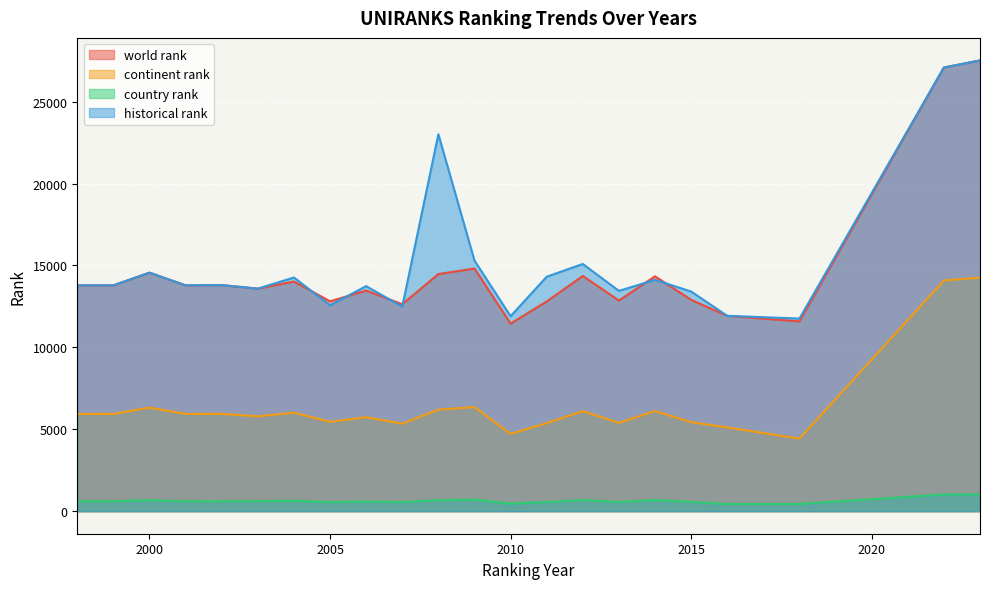

Reading left to right, what are all the values shown in this chart?

world rank: 1998=13787.0	1999=13787.0	2000=14562.0	2001=13787.0	2002=13800.0	2003=13586.0	2004=14020.0	2005=12813.0	2006=13467.0	2007=12635.0	2008=14474.0	2009=14813.0	2010=11451.0	2011=12801.0	2012=14360.0	2013=12857.0	2014=14338.0	2015=12904.0	2016=11923.0	2018=11587.0	2022=27086.0	2023=27518.0
continent rank: 1998=5935.0	1999=5937.0	2000=6322.0	2001=5937.0	2002=5942.0	2003=5792.0	2004=6014.0	2005=5457.0	2006=5735.0	2007=5344.0	2008=6198.0	2009=6355.0	2010=4721.0	2011=5378.0	2012=6106.0	2013=5396.0	2014=6116.0	2015=5435.0	2016=5114.0	2018=4432.0	2022=14084.0	2023=14260.0
country rank: 1998=600.0	1999=600.0	2000=672.0	2001=600.0	2002=601.0	2003=609.0	2004=636.0	2005=548.0	2006=596.0	2007=551.0	2008=676.0	2009=706.0	2010=465.0	2011=558.0	2012=681.0	2013=558.0	2014=682.0	2015=567.0	2016=438.0	2018=440.0	2022=1021.0	2023=1024.0
historical rank: 1998=13787.0	1999=13787.0	2000=14562.0	2001=13787.0	2002=13800.0	2003=13586.0	2004=14267.0	2005=12569.0	2006=13739.0	2007=12486.5	2008=23010.5	2009=15301.0	2010=11902.5	2011=14313.5	2012=15092.0	2013=13448.5	2014=14122.0	2015=13410.5	2016=11927.0	2018=11759.0	2022=27086.0	2023=27518.0